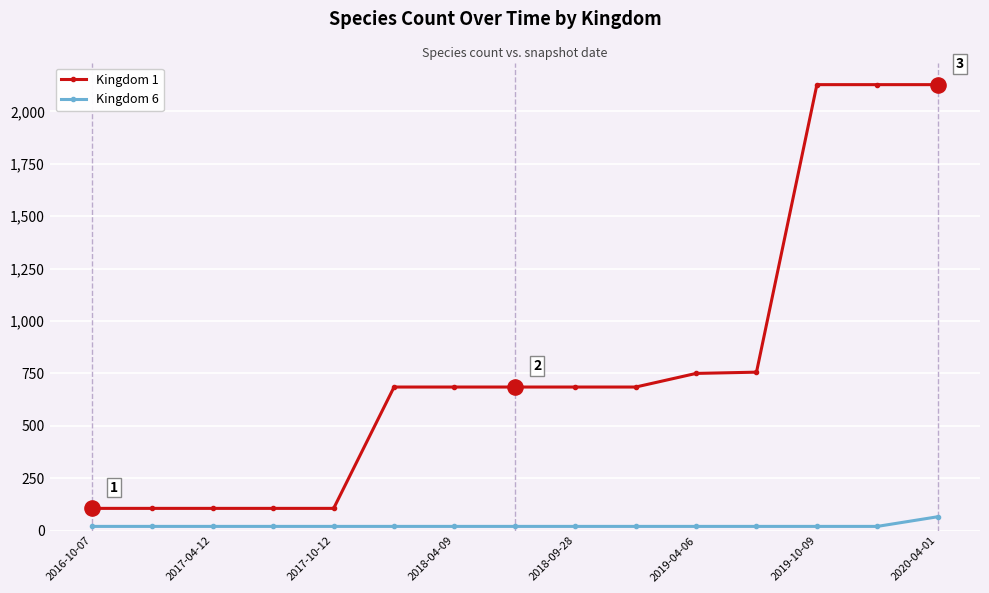

Which series has the largest range (max minus min)?

Kingdom 1